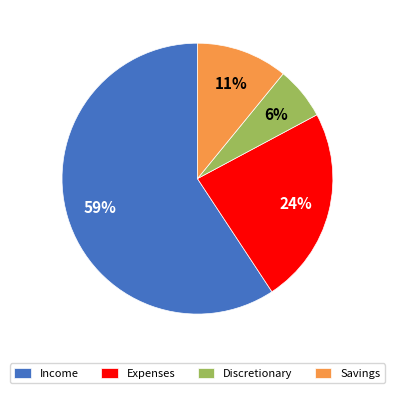

Do Expenses and Discretionary together represent more than half of the pie?

No